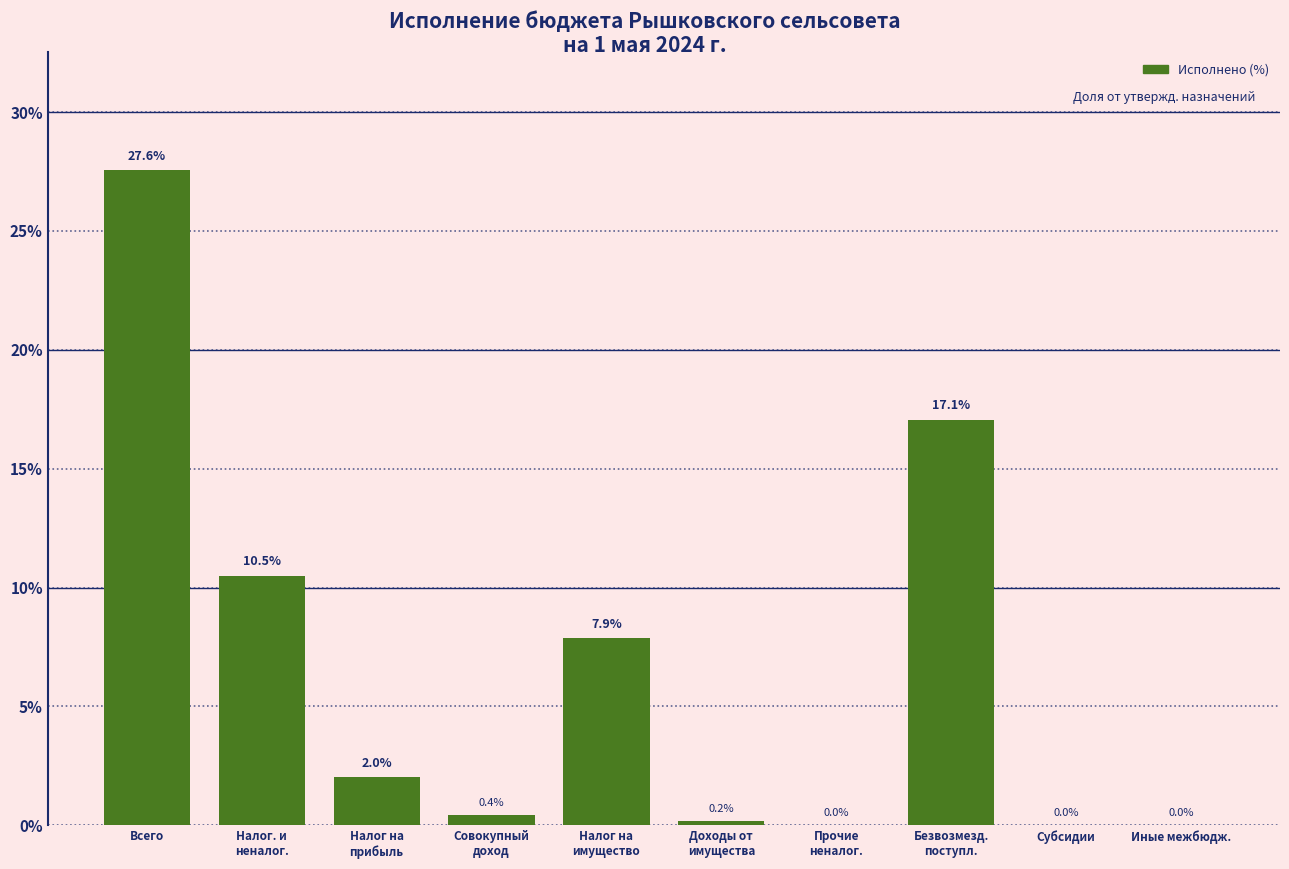

Which category has the highest value across all series?

Всего